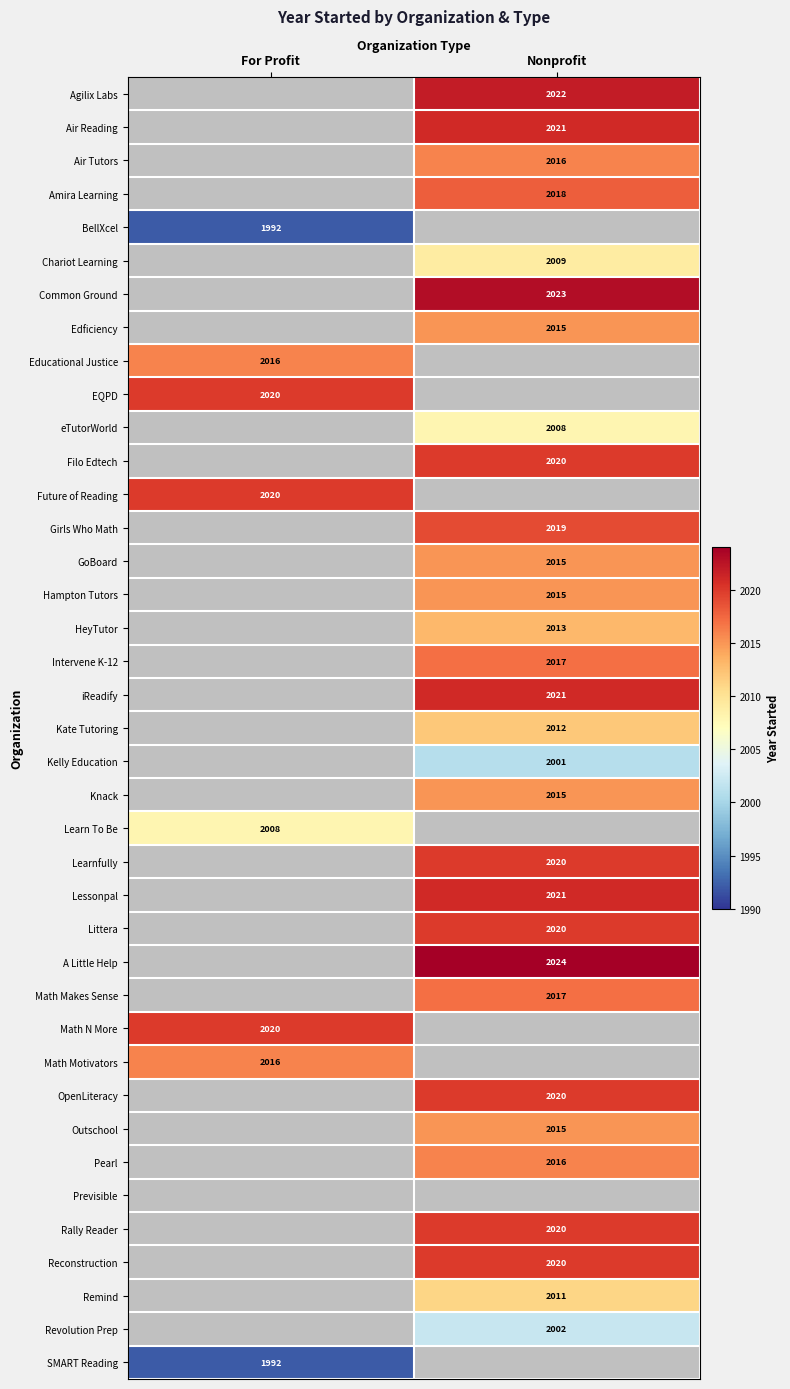

The Rally Reader series shows 2020 at Nonprofit. True or false?

True